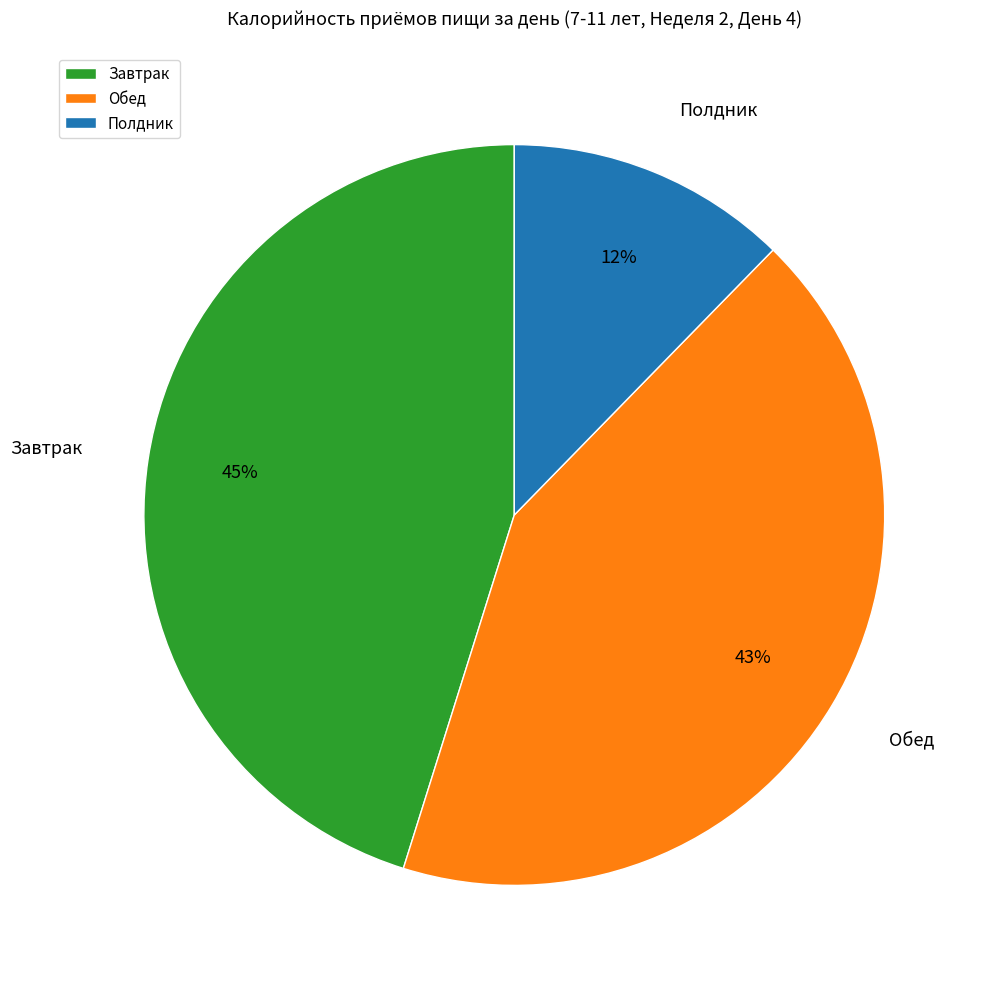

Rank the categories by value from lowest to highest.

Полдник, Обед, Завтрак